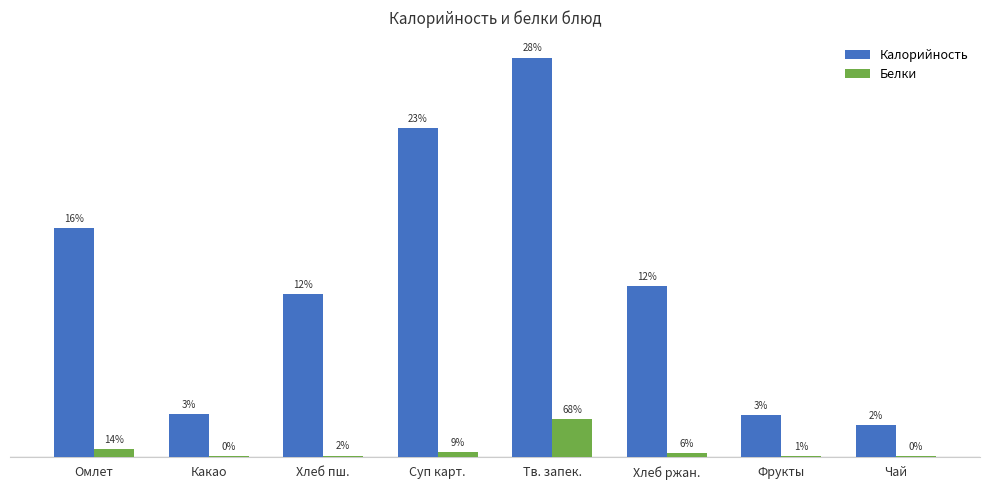

What is the label of the 7th bar from the left?

Фрукты